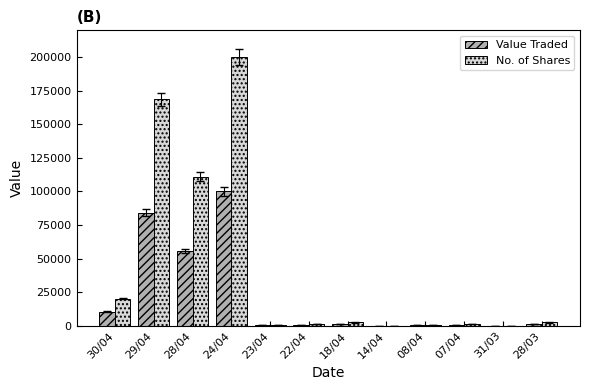

What is the sum of all Value Traded values?

254547